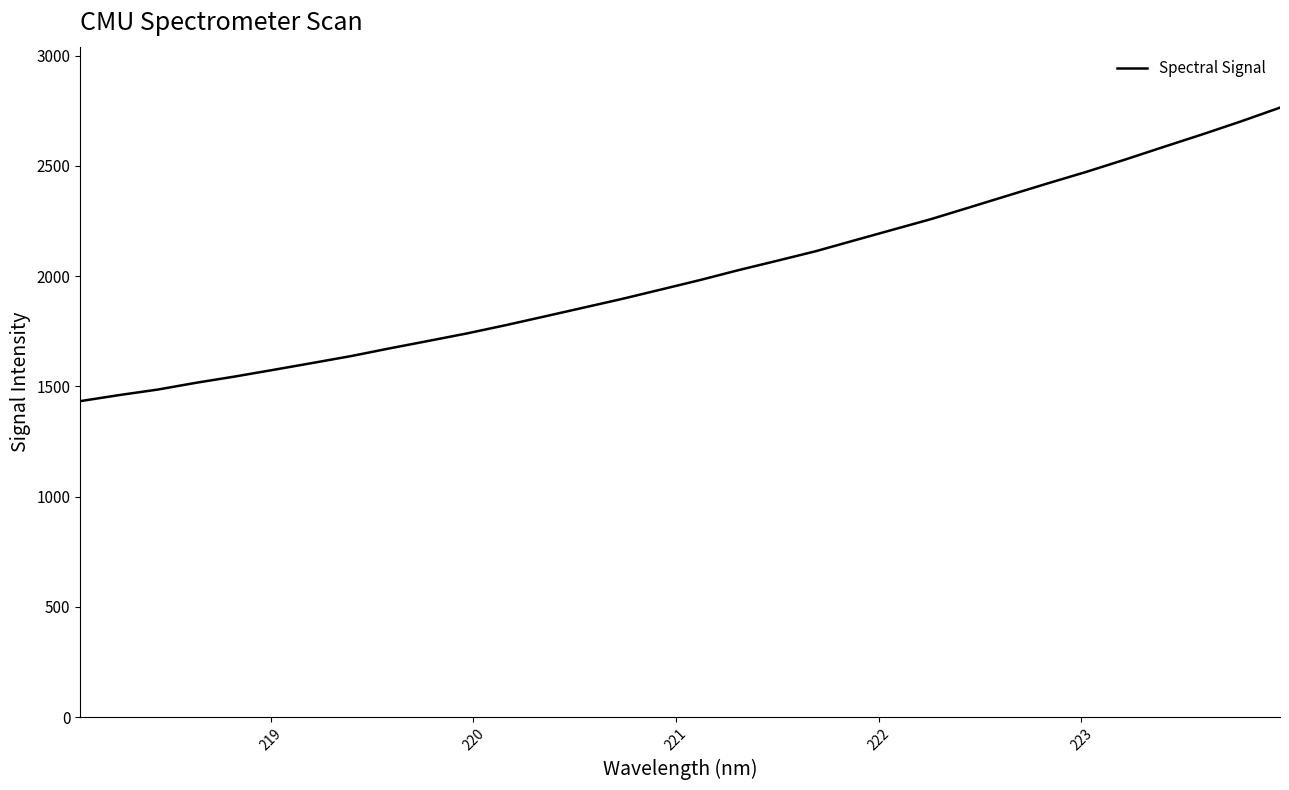

What is the minimum value shown in the chart?

1433.5